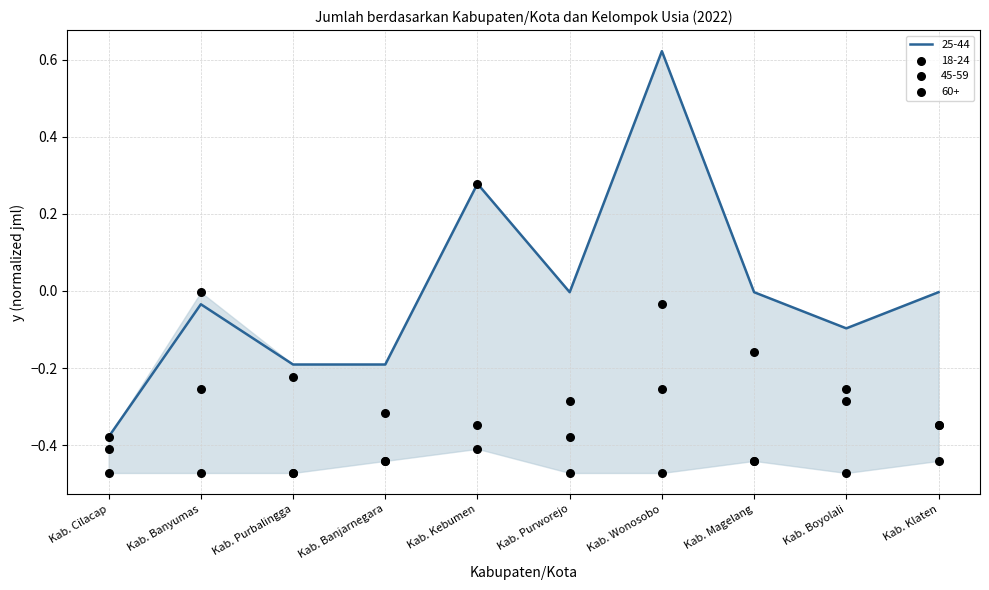

Is the value of 45-59 at Kab. Wonosobo greater than the value of 18-24 at Kab. Kebumen?

No